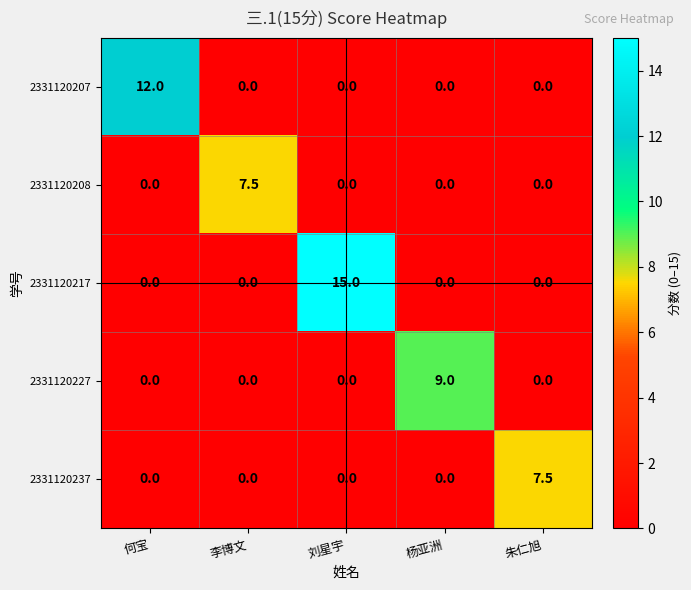

What is the highest value of the 2331120227 series?

9.0